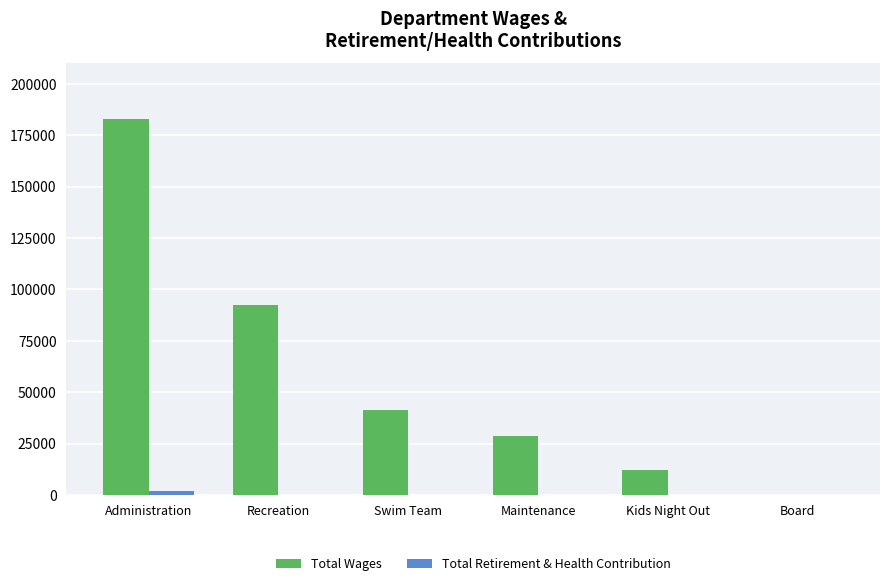

What is the total value across all series at Kids Night Out?

12181